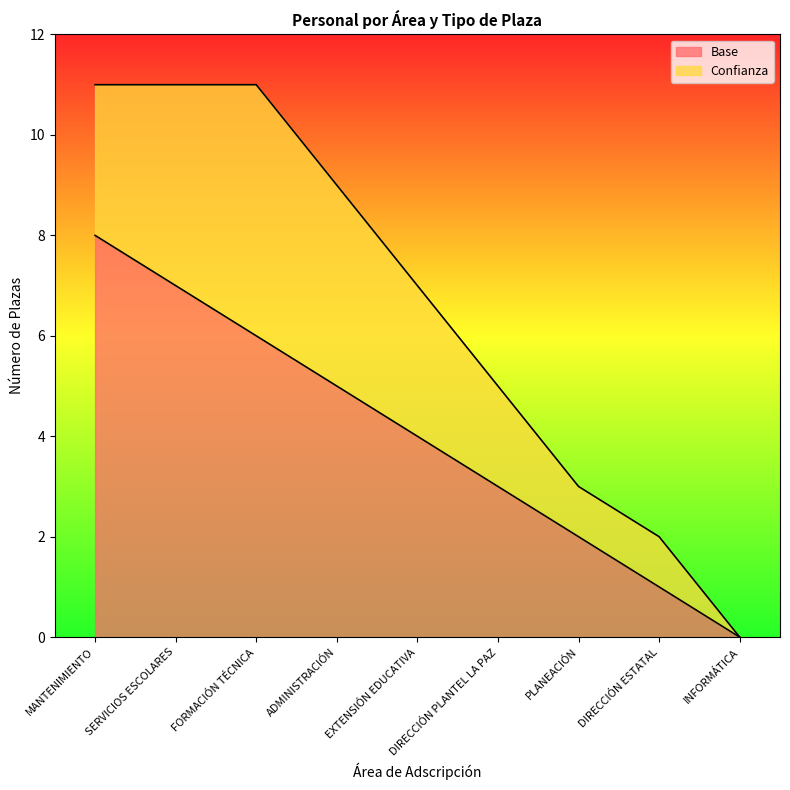

The chart shows a value of 1 at DIRECCIÓN ESTATAL. True or false?

False